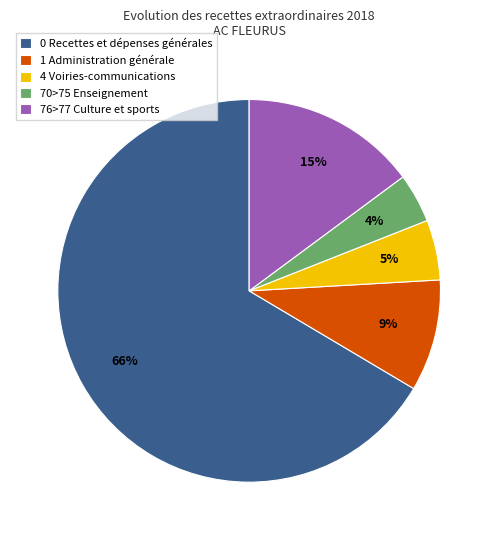

Is 70>75 Enseignement the majority of the pie?

No